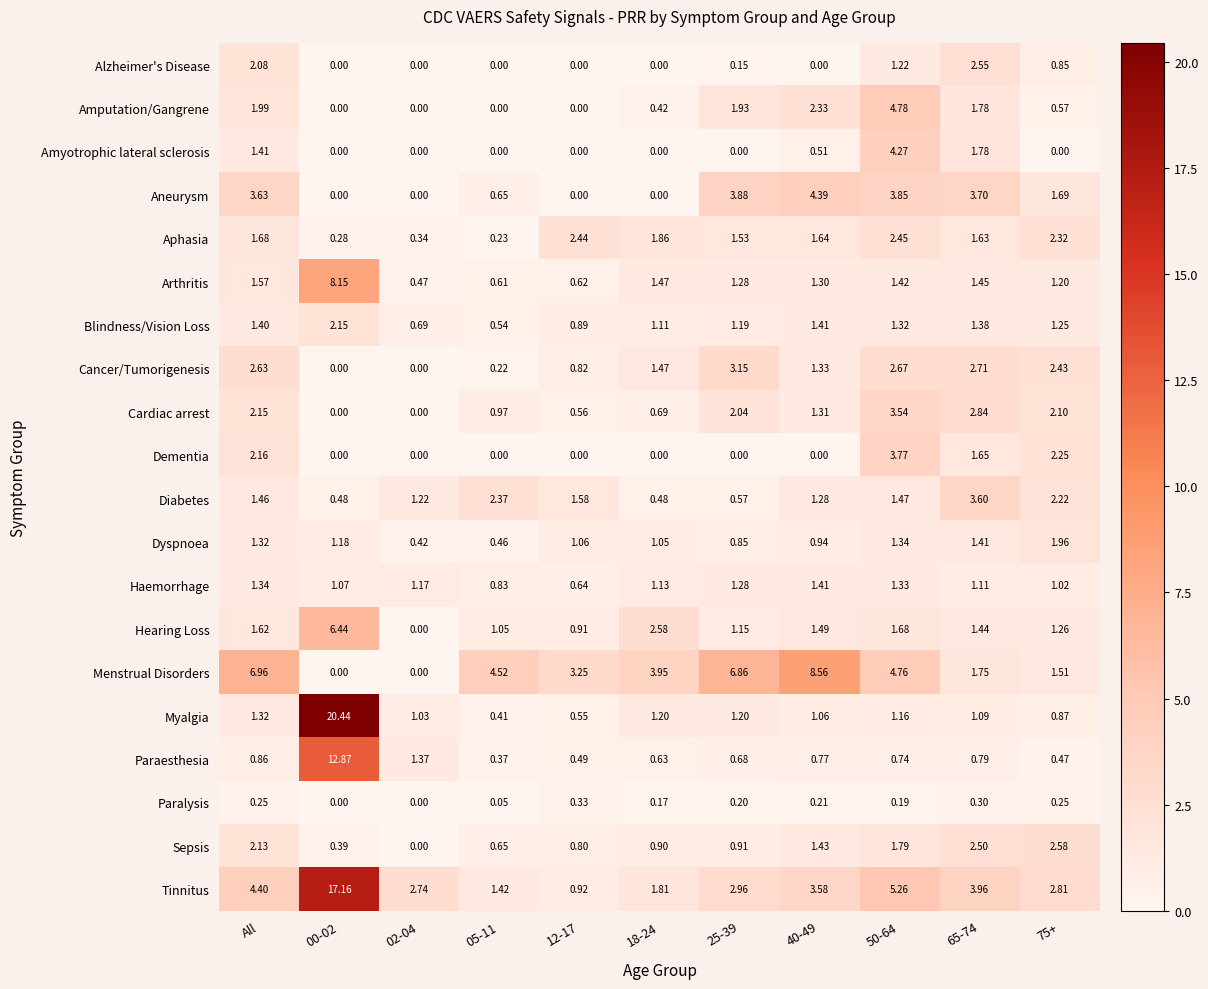

List the series in order of their peak value, lowest first.

Paralysis, Haemorrhage, Dyspnoea, Blindness/Vision Loss, Aphasia, Alzheimer's Disease, Sepsis, Cancer/Tumorigenesis, Cardiac arrest, Diabetes, Dementia, Amyotrophic lateral sclerosis, Aneurysm, Amputation/Gangrene, Hearing Loss, Arthritis, Menstrual Disorders, Paraesthesia, Tinnitus, Myalgia